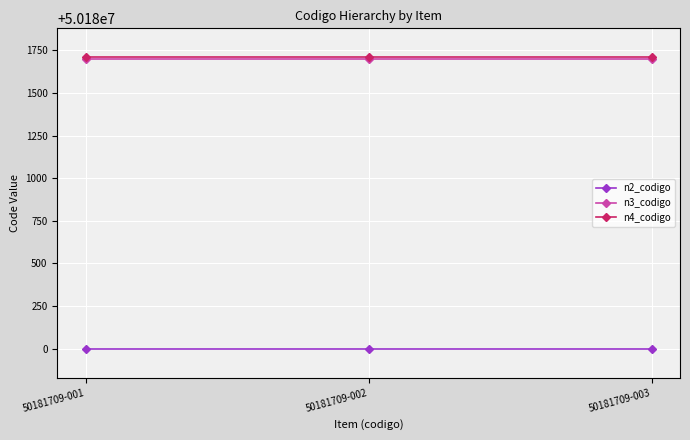

Is this an area chart (filled region under the line)?

No